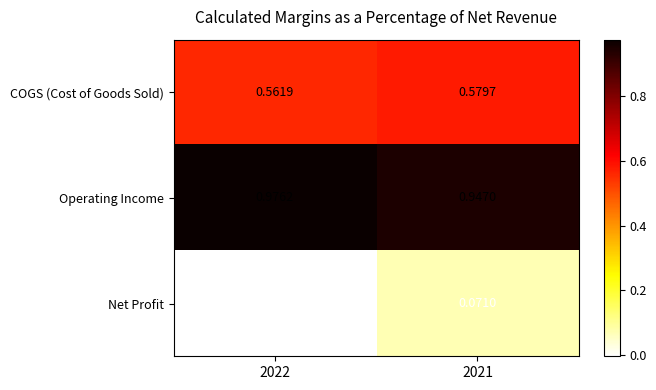

Between 2022 and 2021, which series saw the biggest shift?

Net Profit